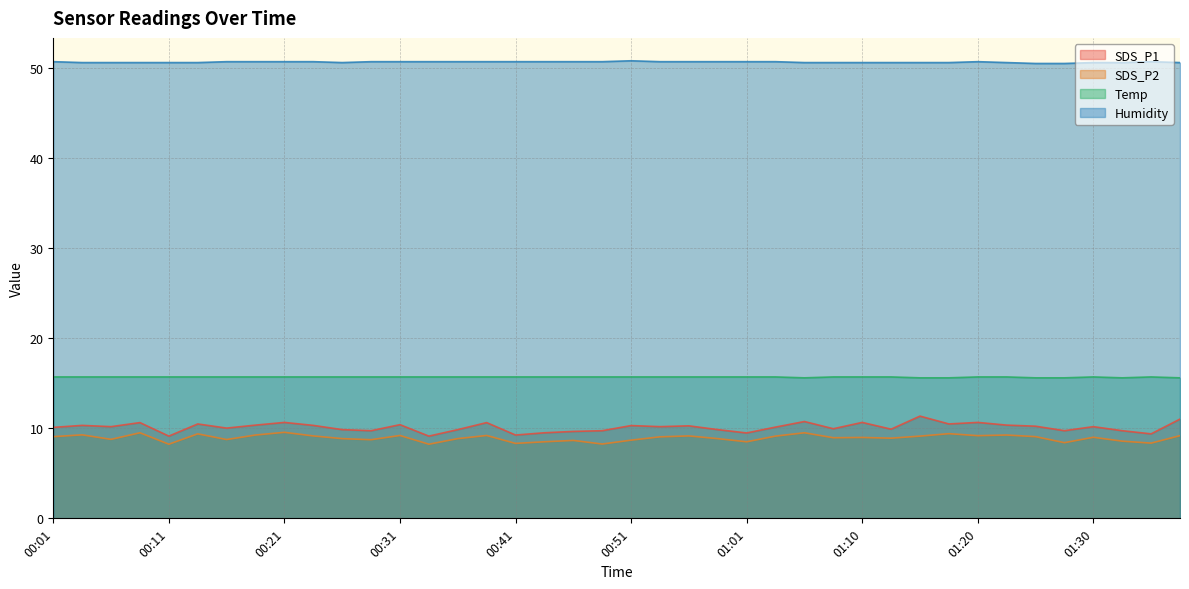

Is it true that Temp equals 15.6 at 01:18?

True